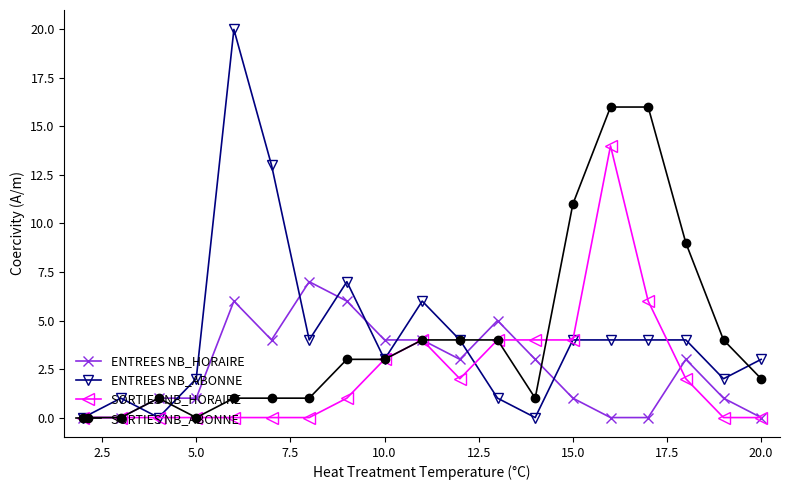

What is the difference between the maximum and minimum values in the SORTIES NB_HORAIRE series?

14